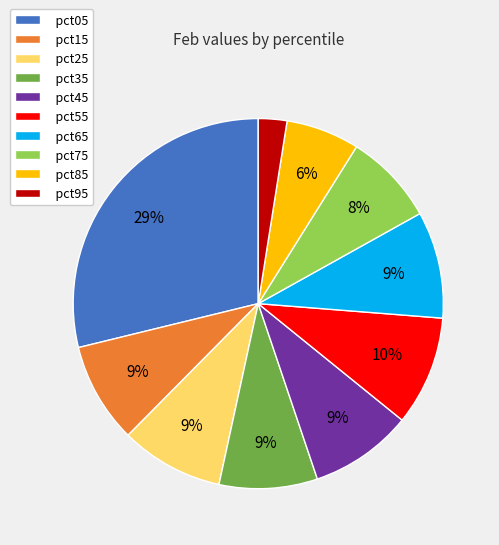

The pct75 slice represents 19% of the pie. True or false?

False